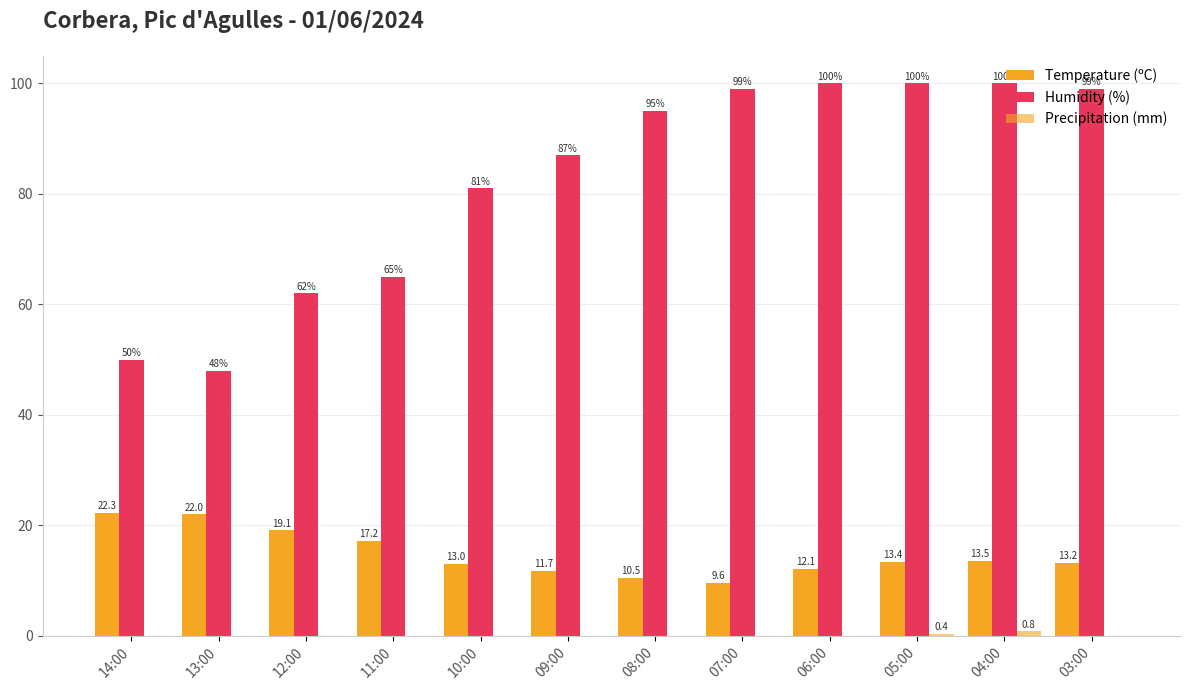

What position from the right is 10:00?

8